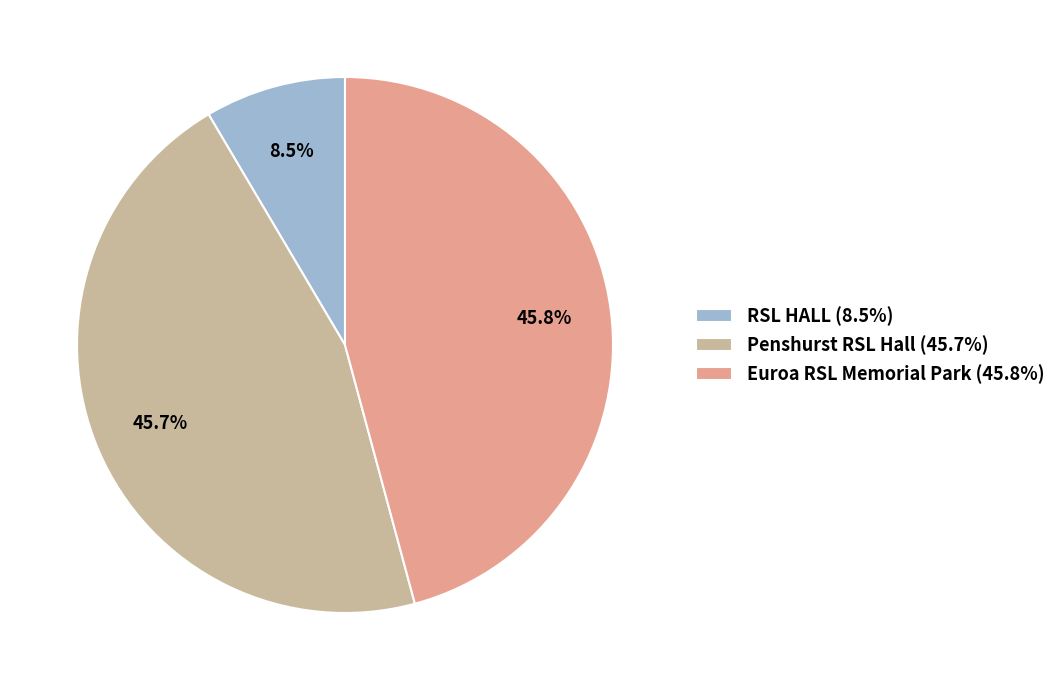

Is Euroa RSL Memorial Park the majority of the pie?

No